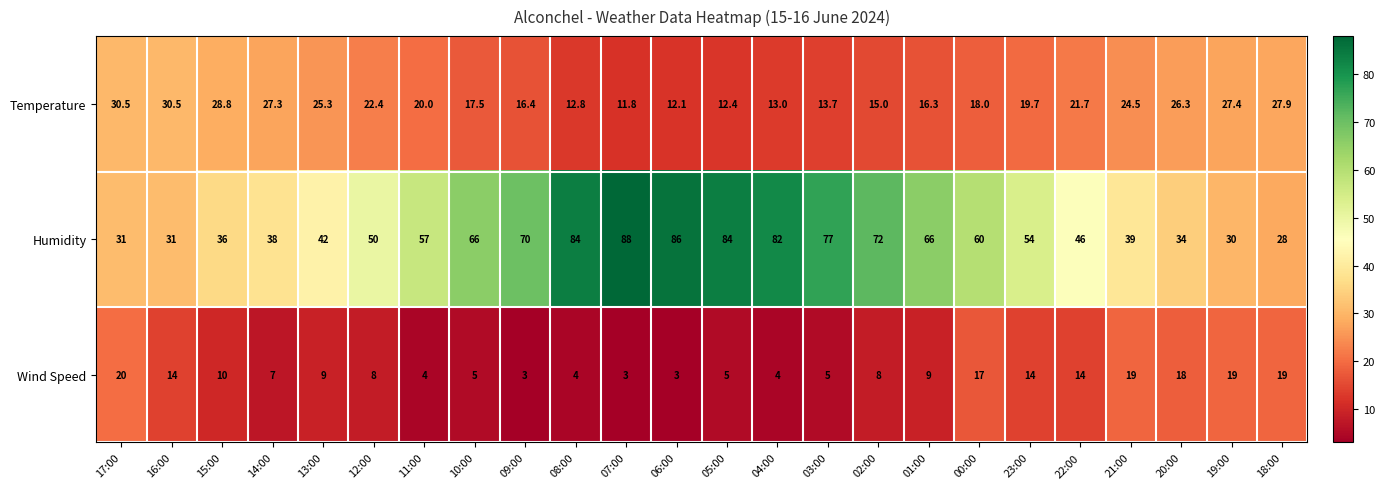

Rank the series by their maximum value, from lowest to highest.

Wind Speed, Temperature, Humidity